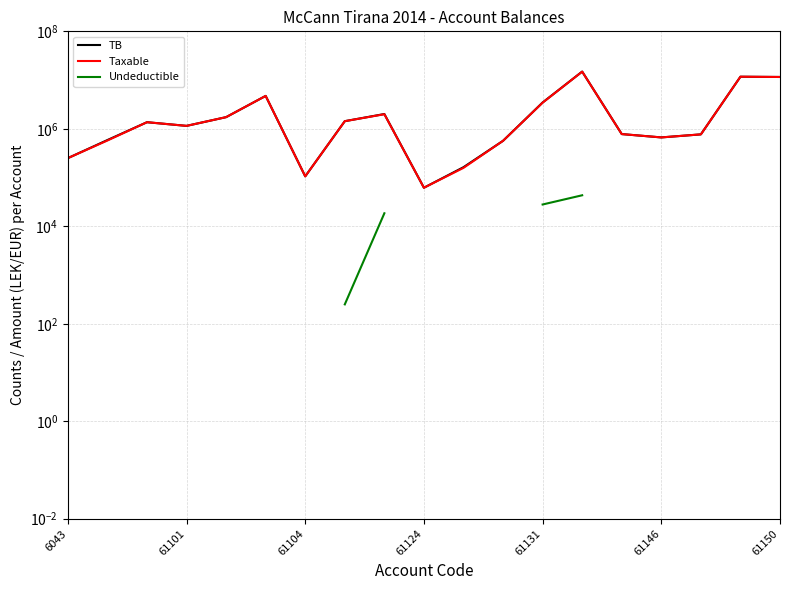

Which category has the highest value in the TB series?

13